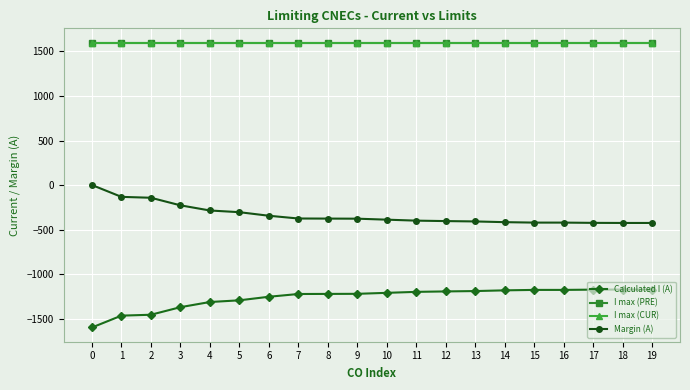

Which series changed the most between 9 and 17?

Calculated I (A)